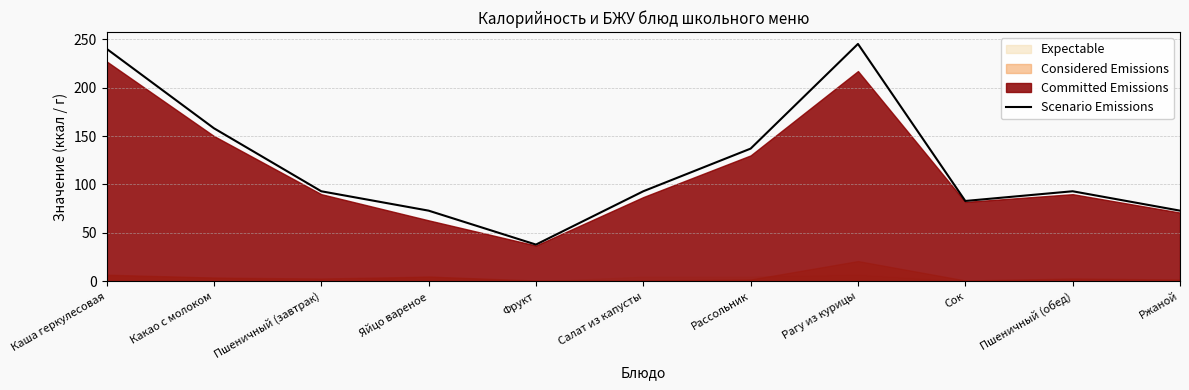

True or false: Scenario Emissions has a value of 83 at Сок.

True